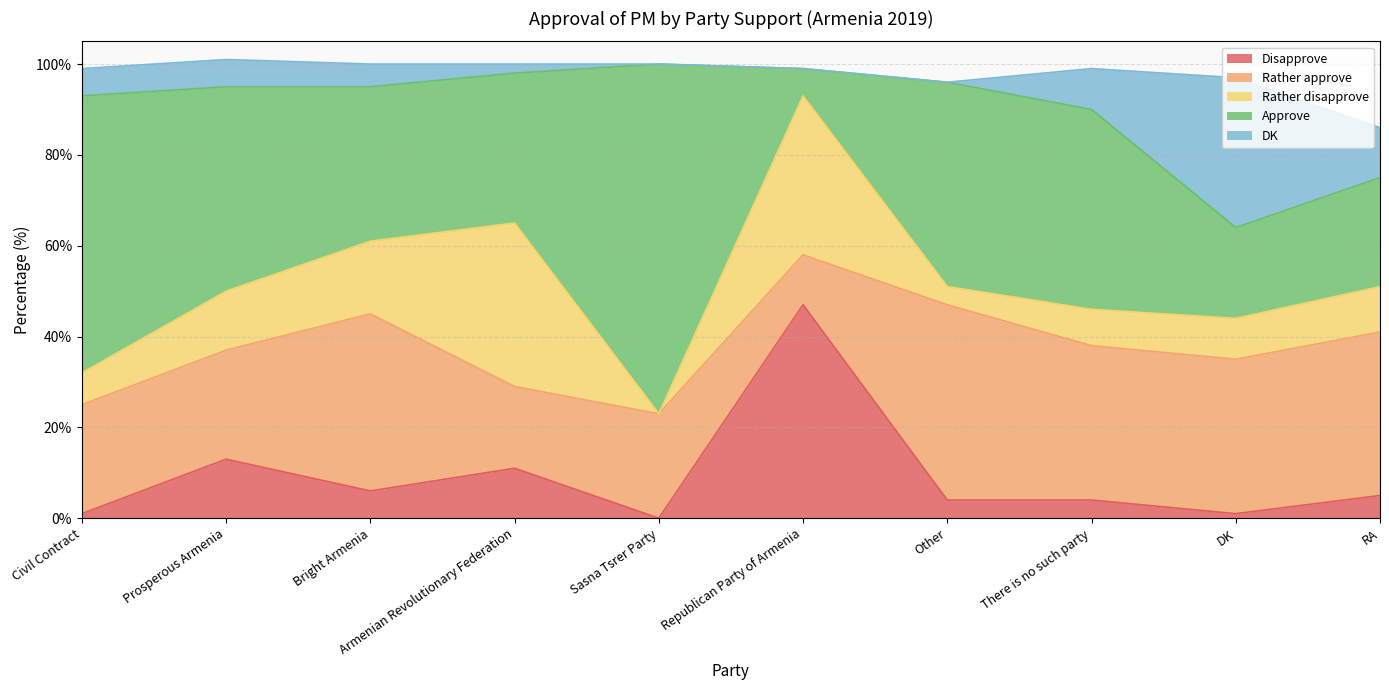

What is the label of the 3rd point from the right?

There is no such party